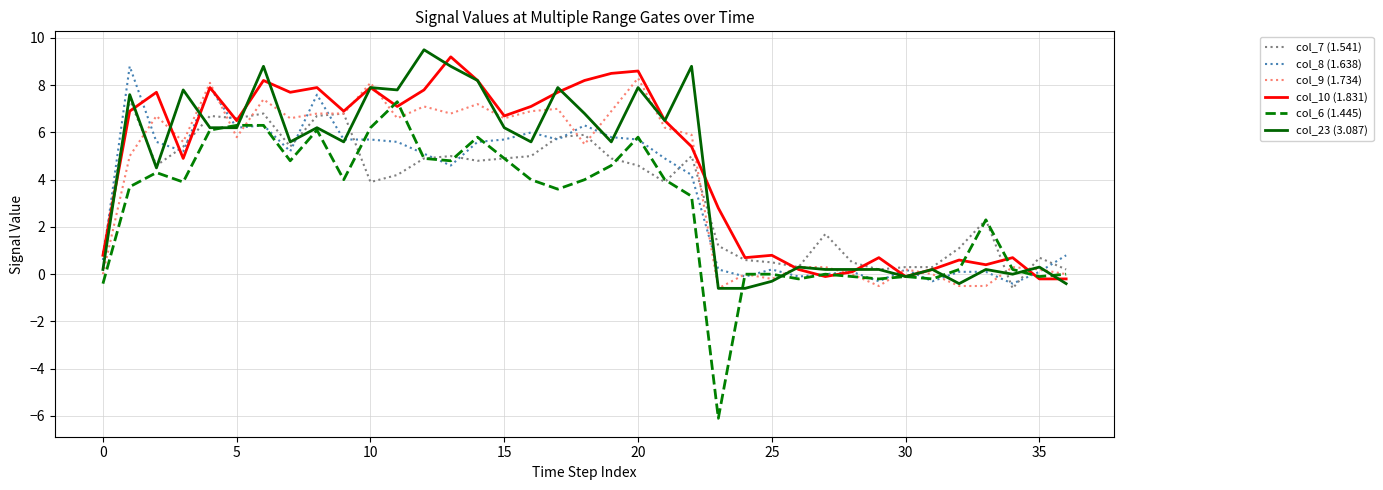

Which series has the widest spread of values?

col_6 (1.445)